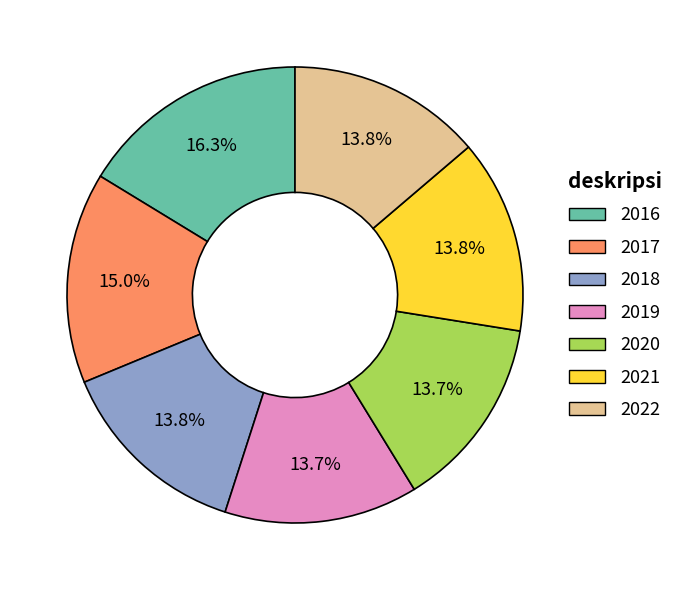

Count the number of slices in the pie.

7